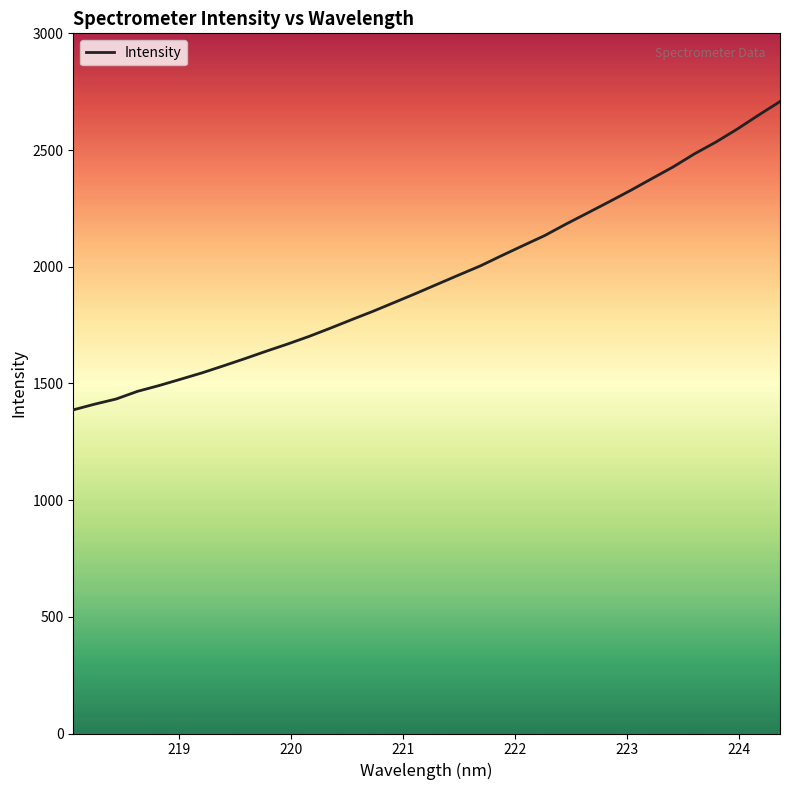

What is the maximum value shown in the chart?

2707.7